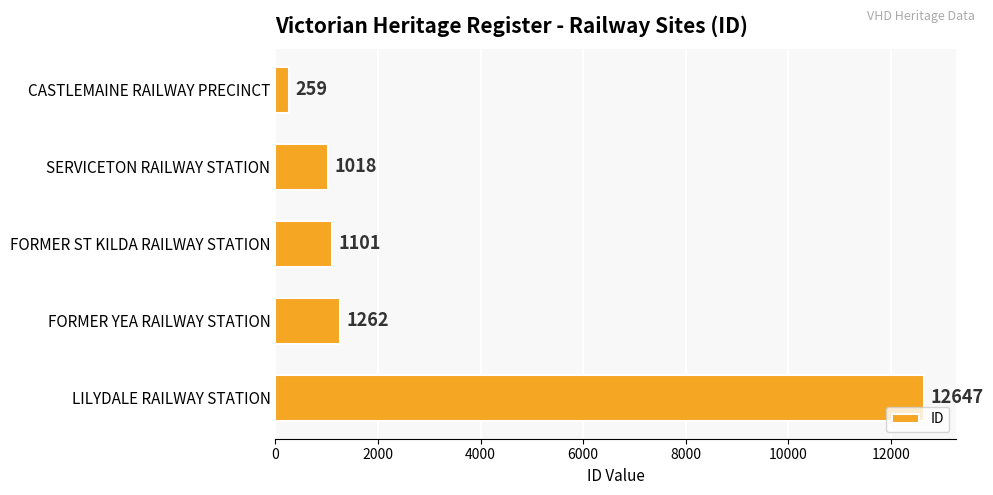

Rank the categories by value from highest to lowest.

LILYDALE RAILWAY STATION, FORMER YEA RAILWAY STATION, FORMER ST KILDA RAILWAY STATION, SERVICETON RAILWAY STATION, CASTLEMAINE RAILWAY PRECINCT